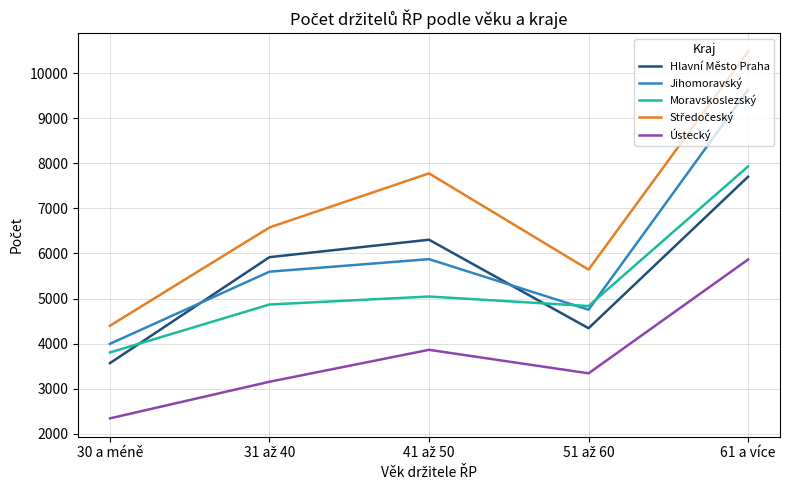

At which category is the sum across all series the highest?

61 a více